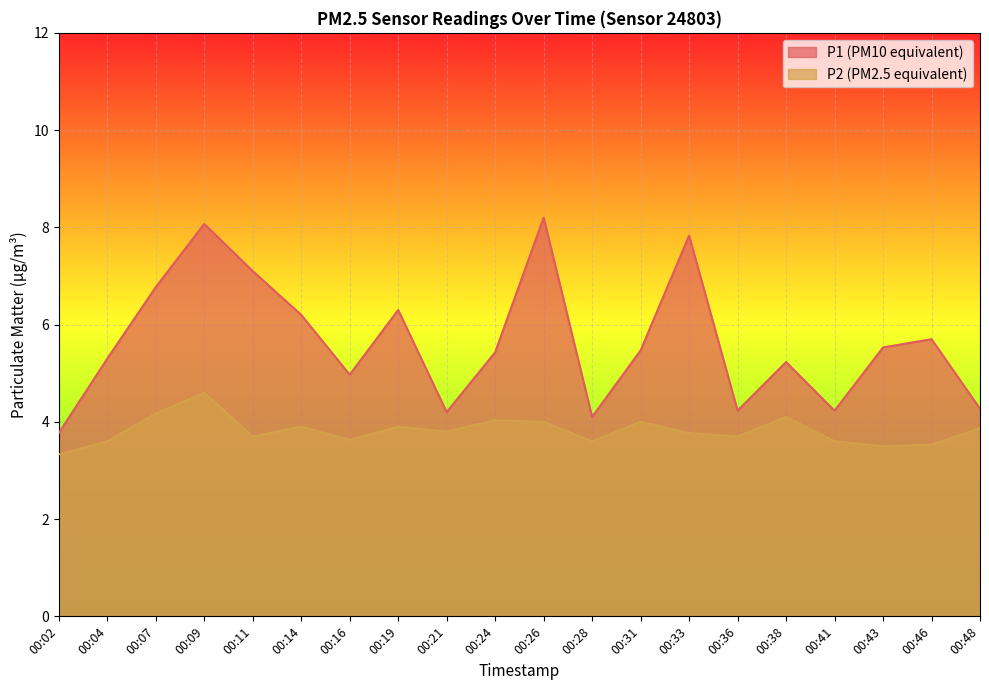

The value of P1 at 00:11 is 12.2. True or false?

False